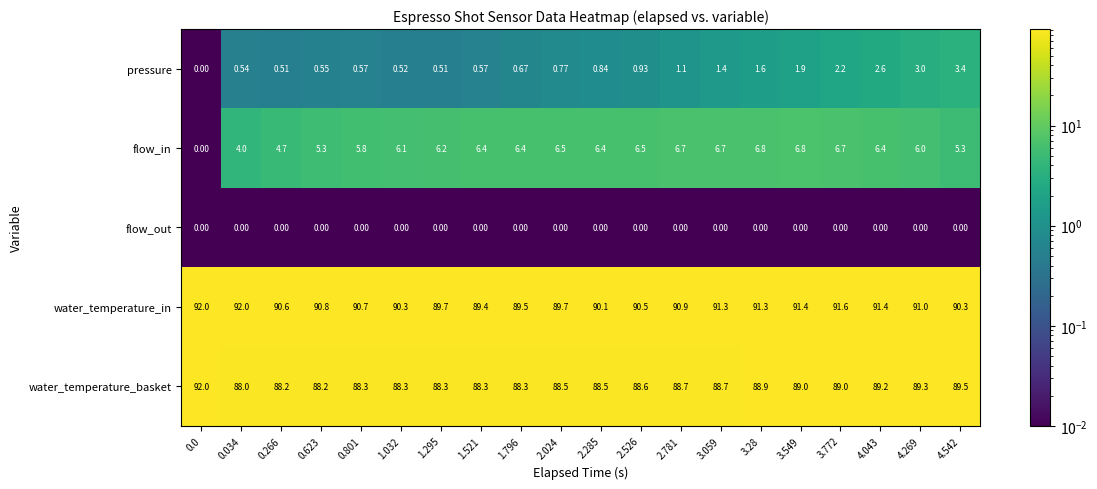

Is the value of flow_in at 2.781 greater than the value of water_temperature_in at 0.266?

No